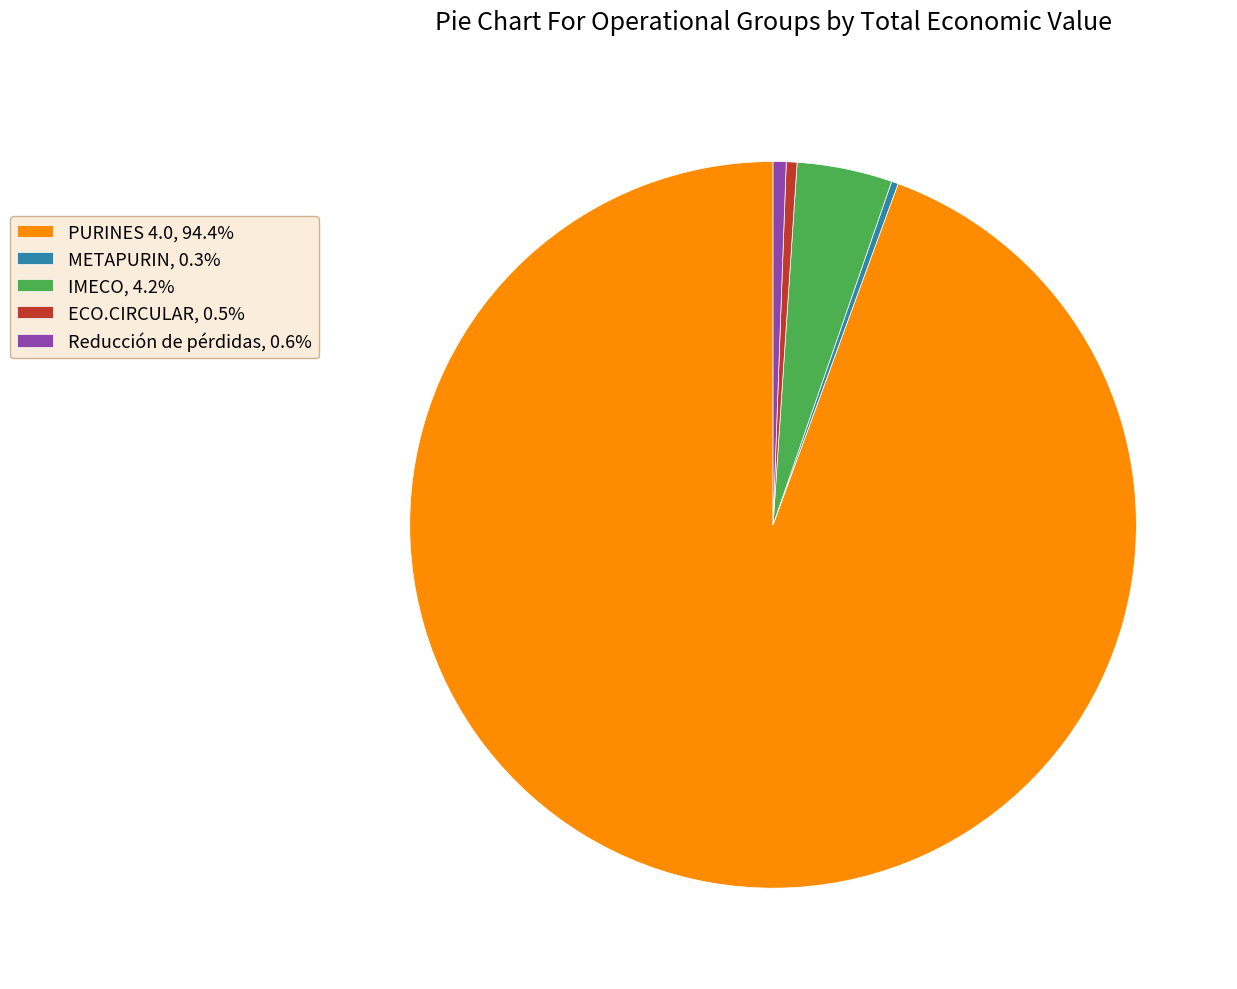

Which slice represents more than half of the pie?

PURINES 4.0